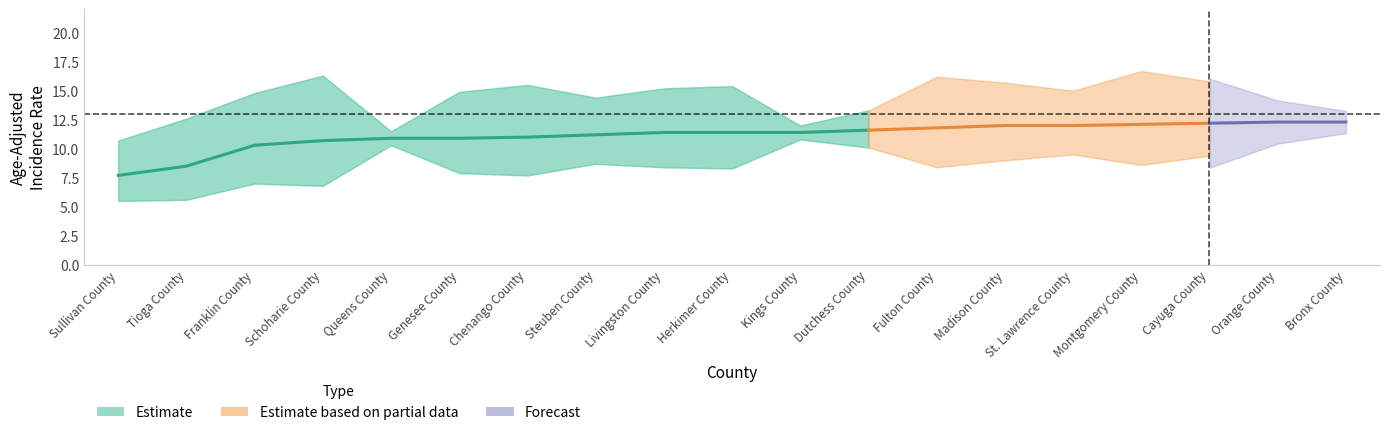

What is the label of the 8th point from the left?

Steuben County